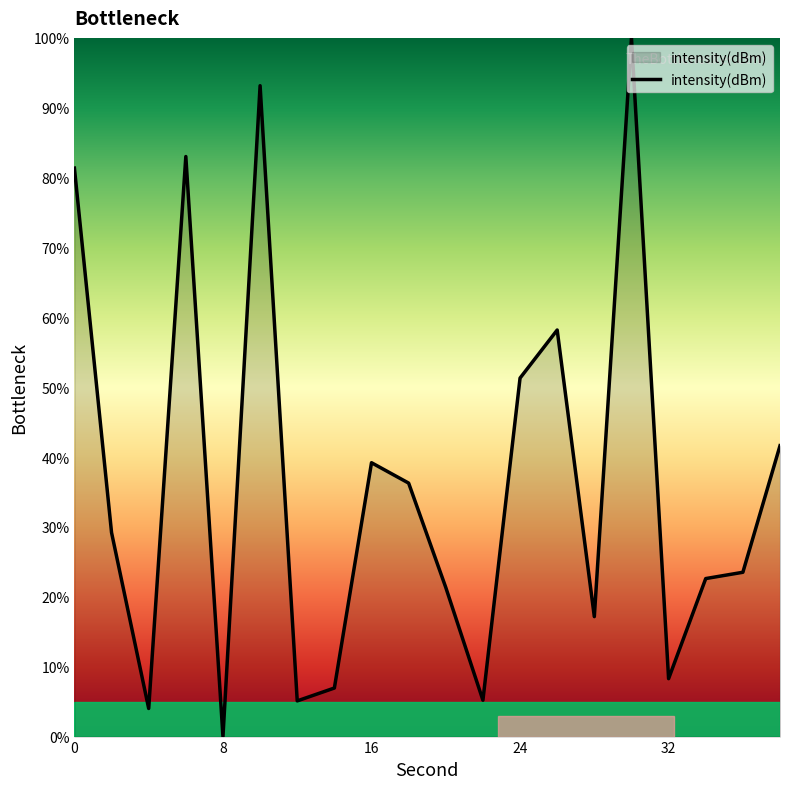

What is the maximum value shown in the chart?

100.0